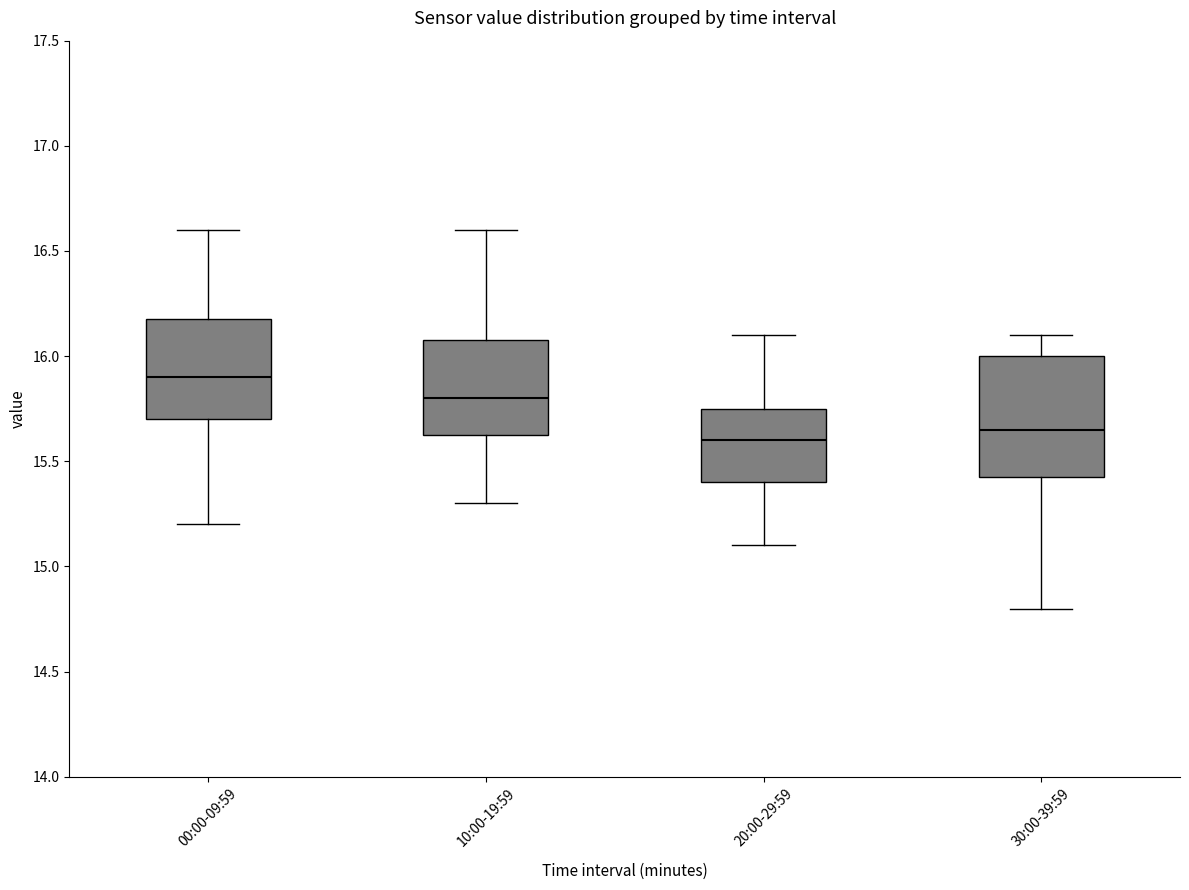

Where does the median line of the box for 10:00-19:59 sit on the y-axis? The values are not printed on the chart, so give them approximately, as read against the axis.

15.80